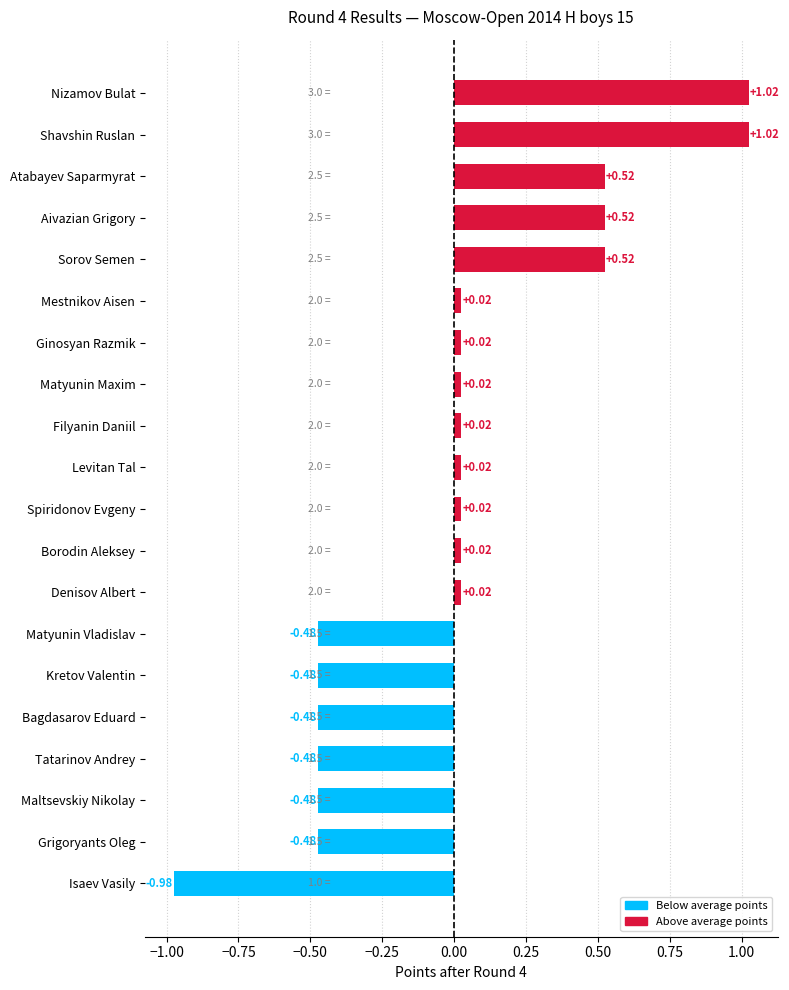

How many data points are above 0?

13